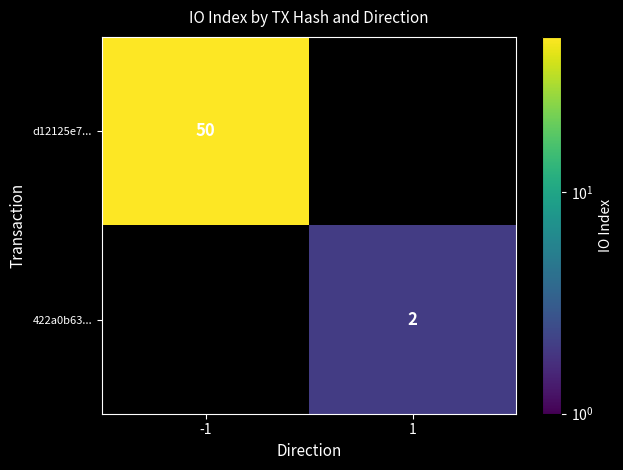

True or false: d12125e7... has a value of 65.3 at -1.

False